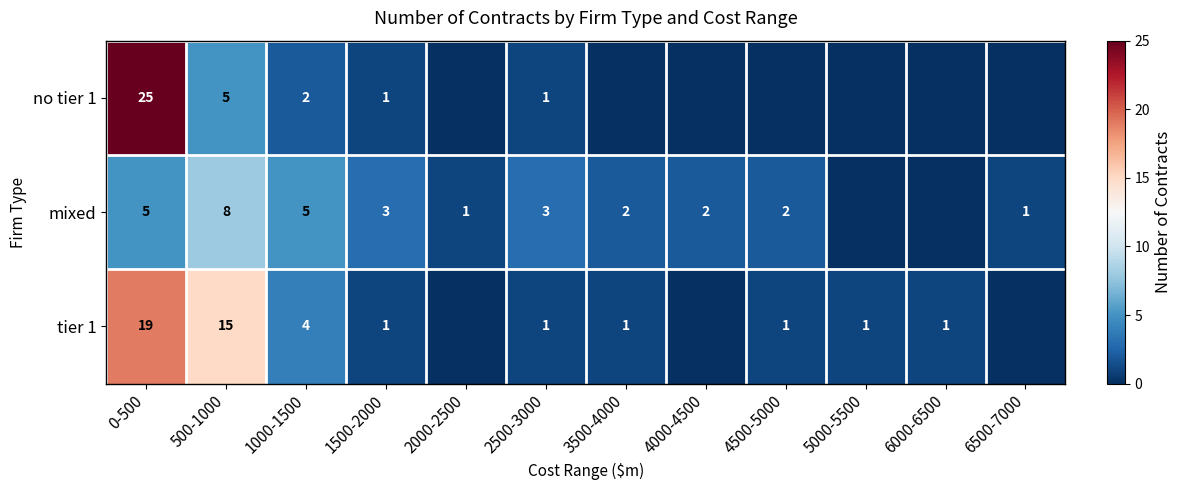

How many categories are shown in the chart?

12